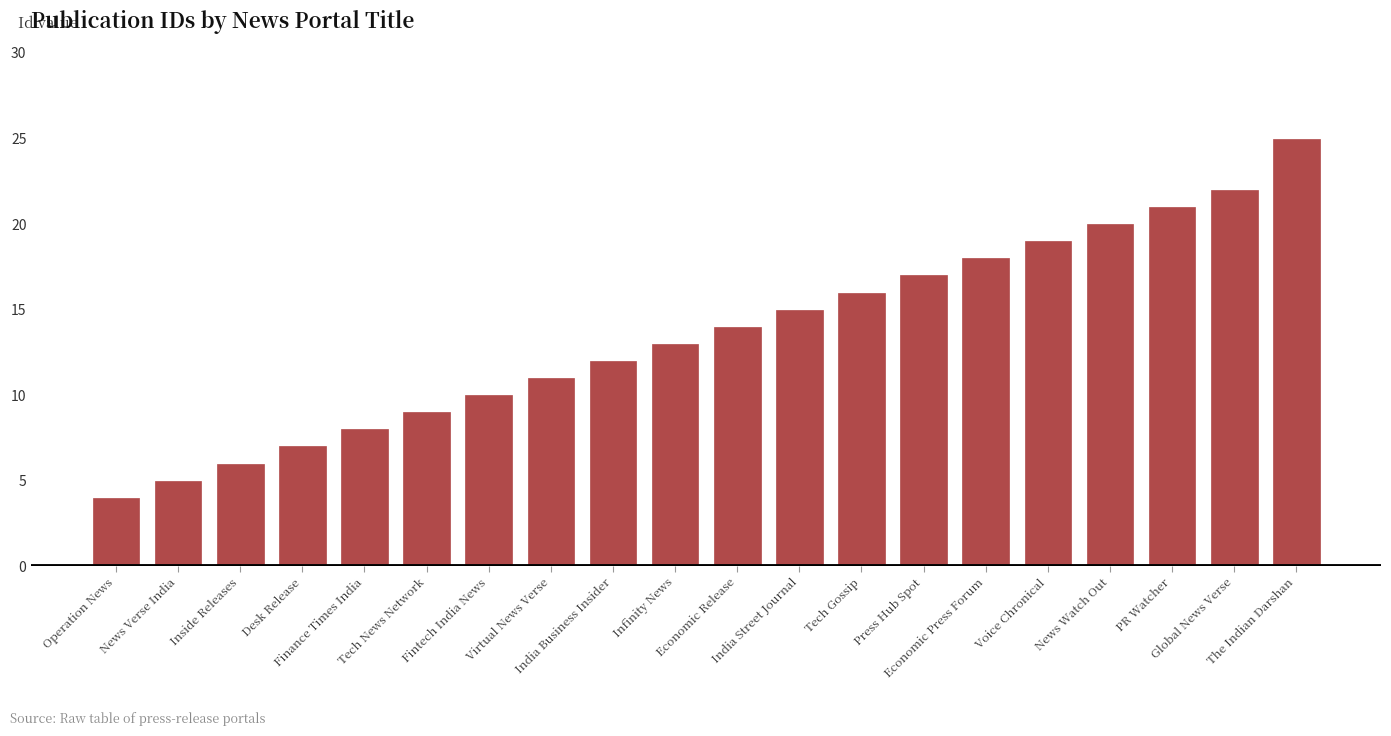

Count the number of categories in the chart.

20